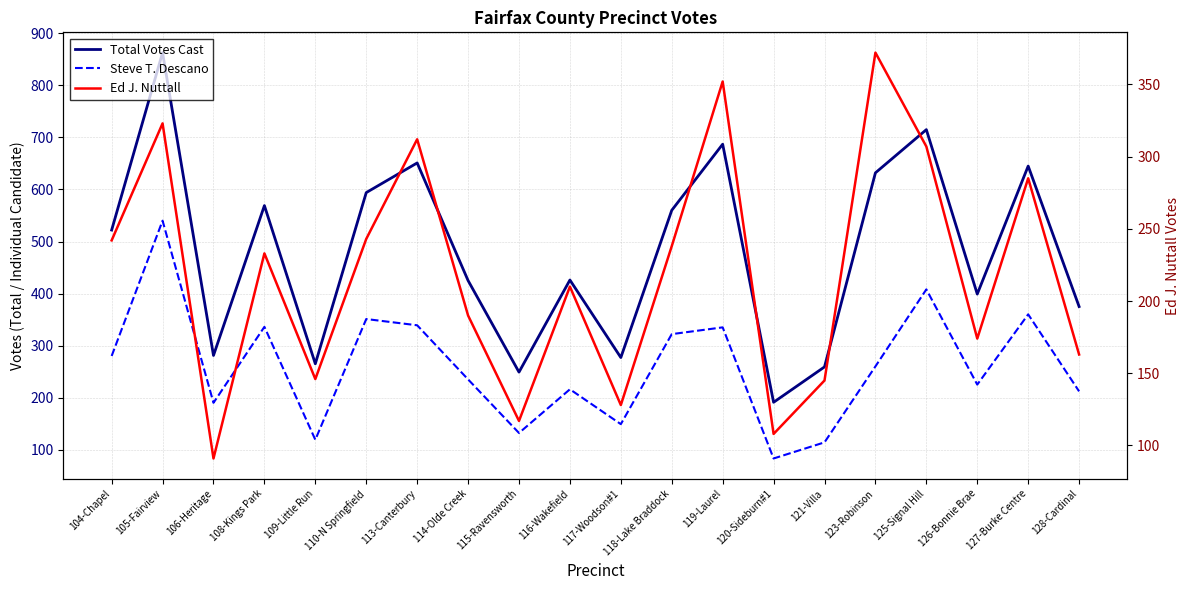

What is the difference between the Ed J. Nuttall values at 128-Cardinal and 114-Olde Creek?

27